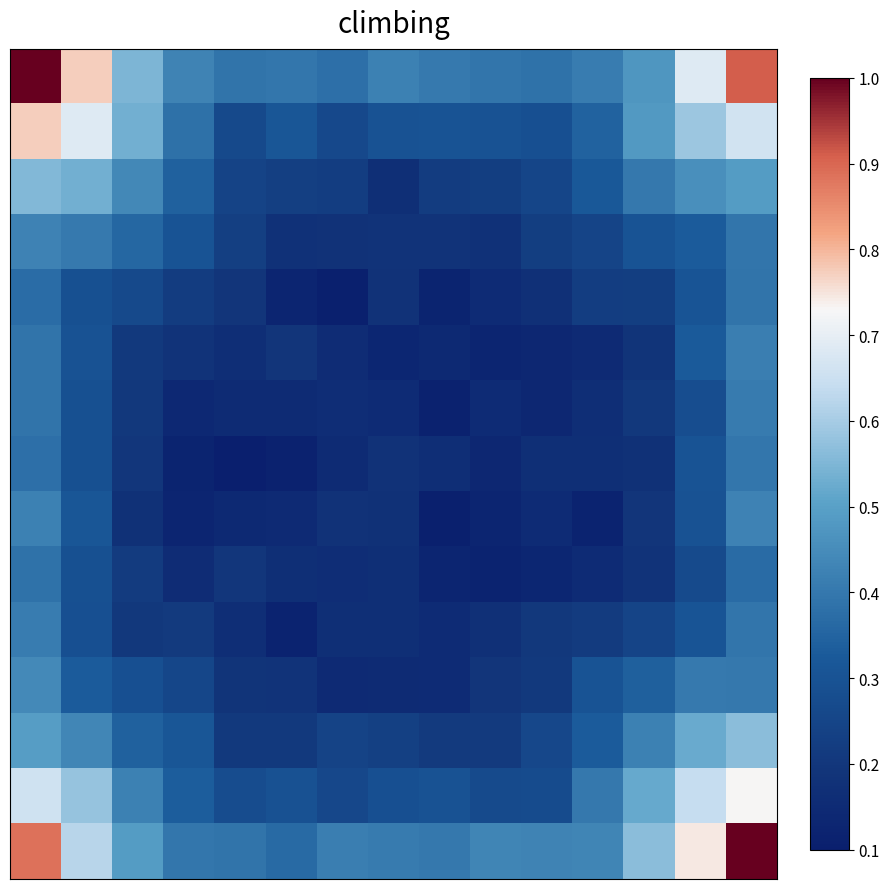

What is the maximum value shown in the chart?

1.0